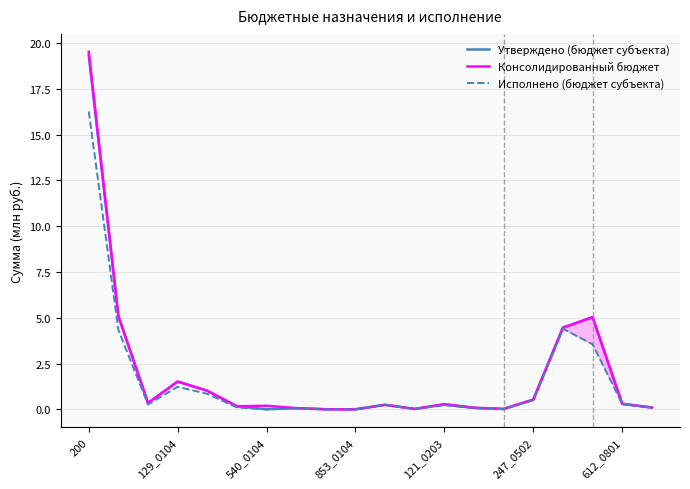

True or false: Утверждено (бюджет субъекта) and Исполнено (бюджет субъекта) cross at least once.

False